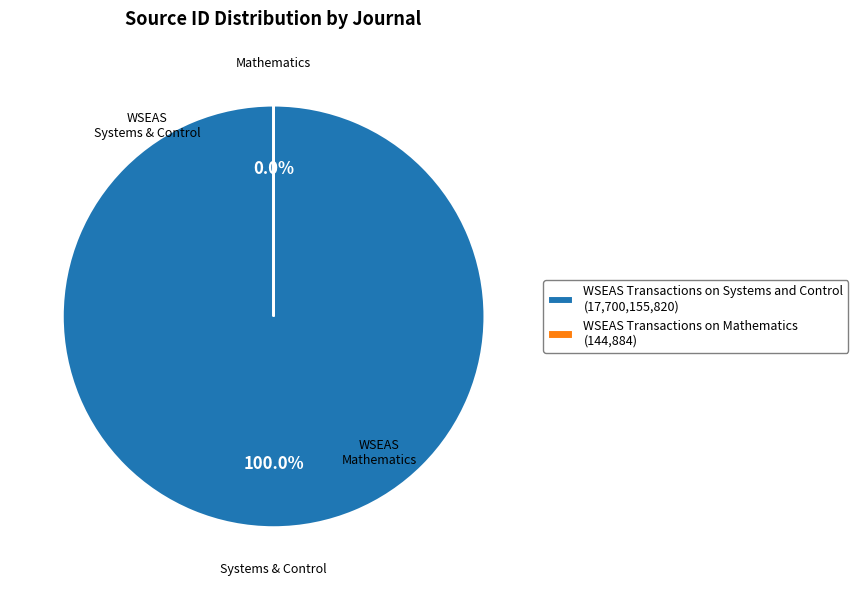

What percentage is the WSEAS Transactions on Systems and Control slice, to the nearest percent?

100%